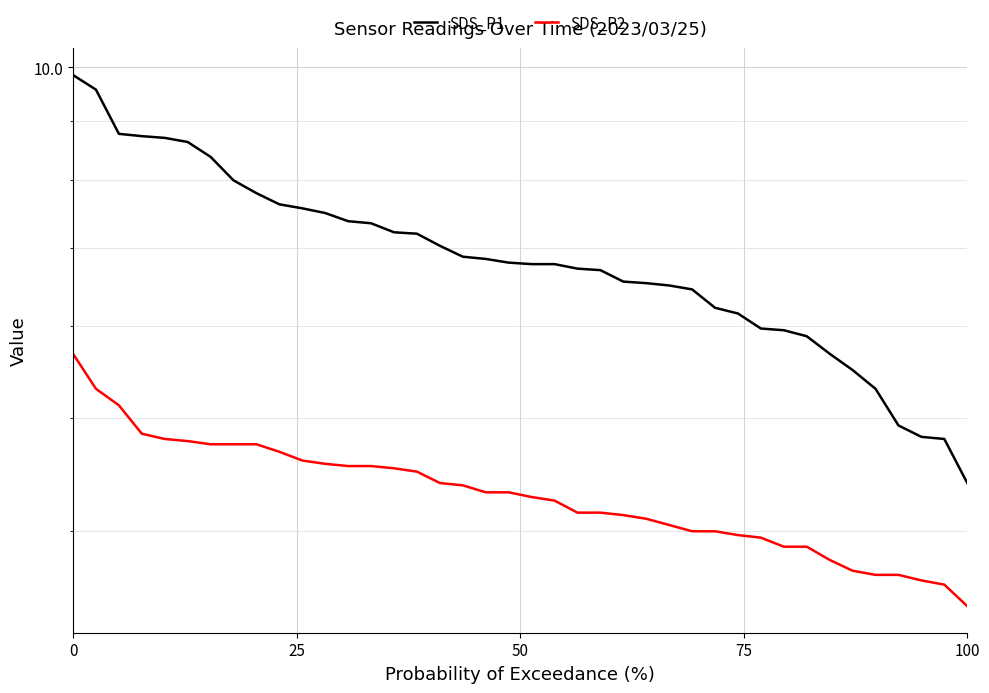

What is the difference between the maximum and minimum values in the SDS_P2 series?

2.2